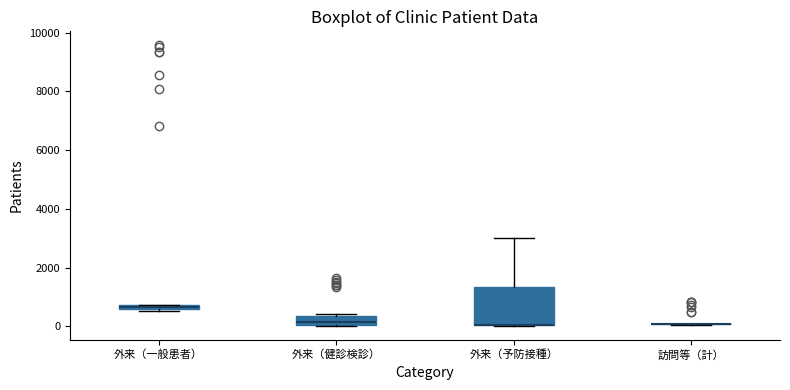

Which box is the tallest, from its lower edge to its upper edge?

外来（予防接種）